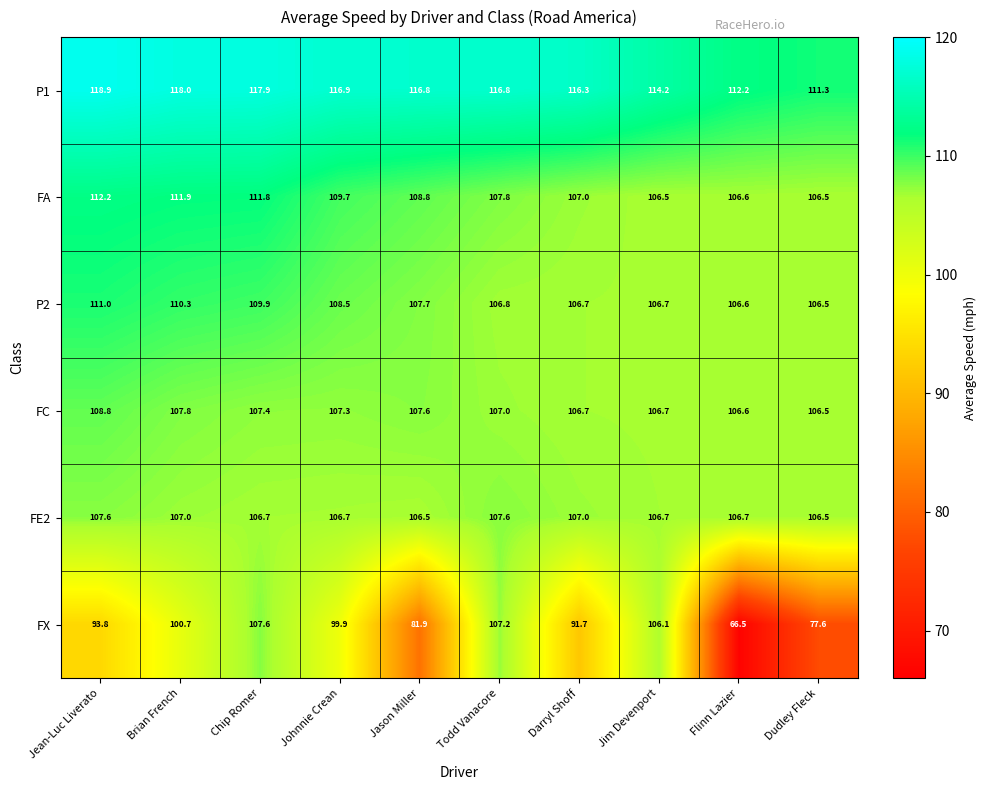

The P2 series shows 53.2 at Flinn Lazier. True or false?

False